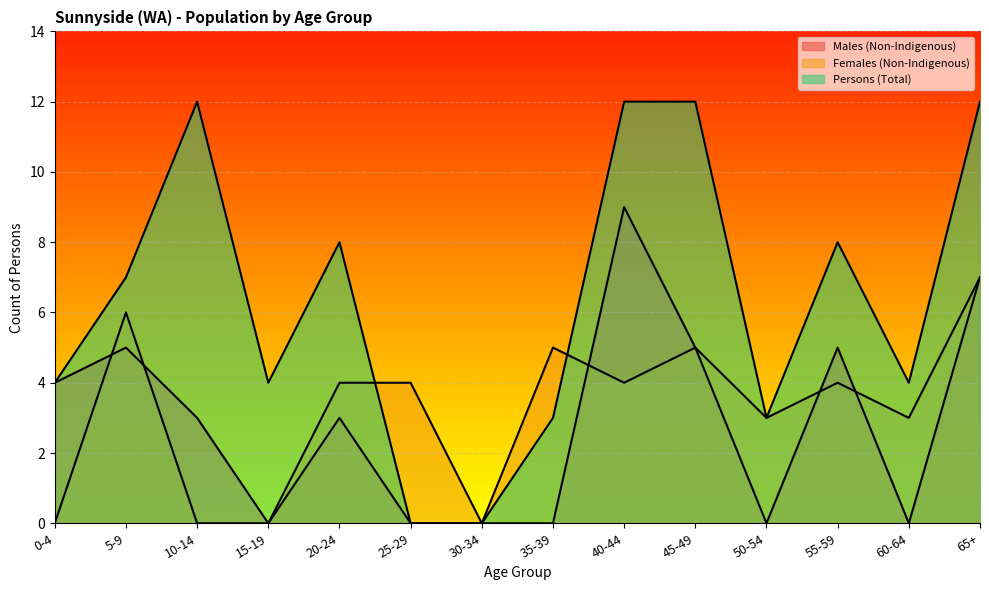

True or false: Persons (Total) and Females (Non-Indigenous) intersect in this chart.

True